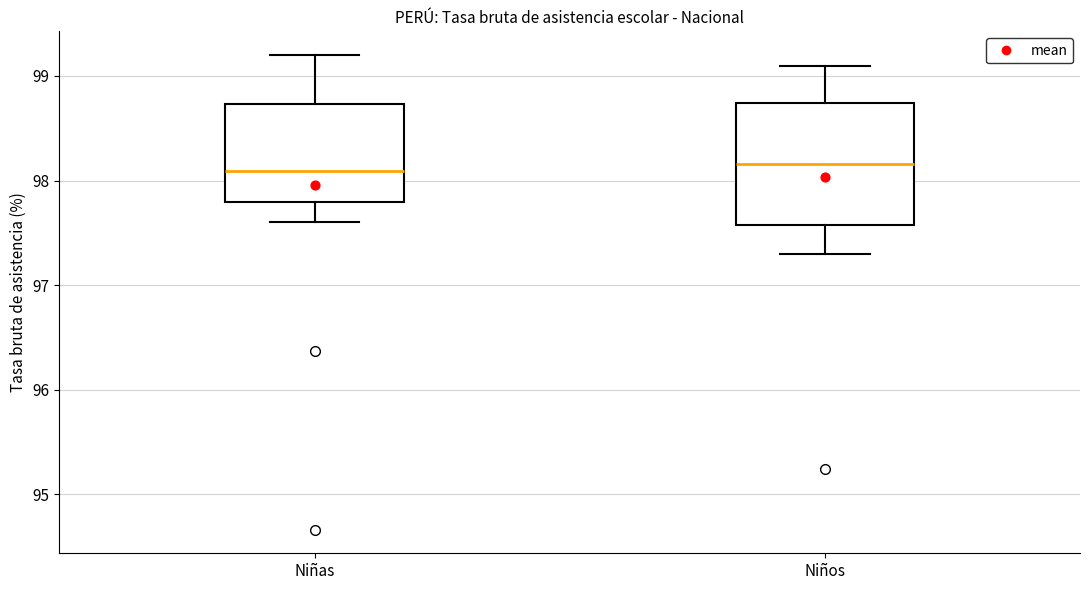

Reading left to right, transcribe this box plot: for each box, give where its median line is, the range the box spans, and where its two whiskers end, as read against the y-axis. The values are not printed on the chart, so give them approximately, as read against the axis.

Niñas: median 98.1, box 97.8 to 98.7, whiskers 97.6 to 99.2
Niños: median 98.2, box 97.6 to 98.7, whiskers 97.3 to 99.1